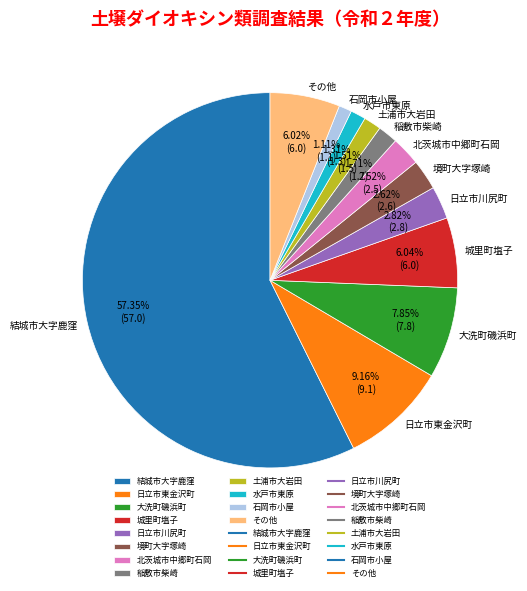

To the nearest percent, what is the average slice percentage?

8%